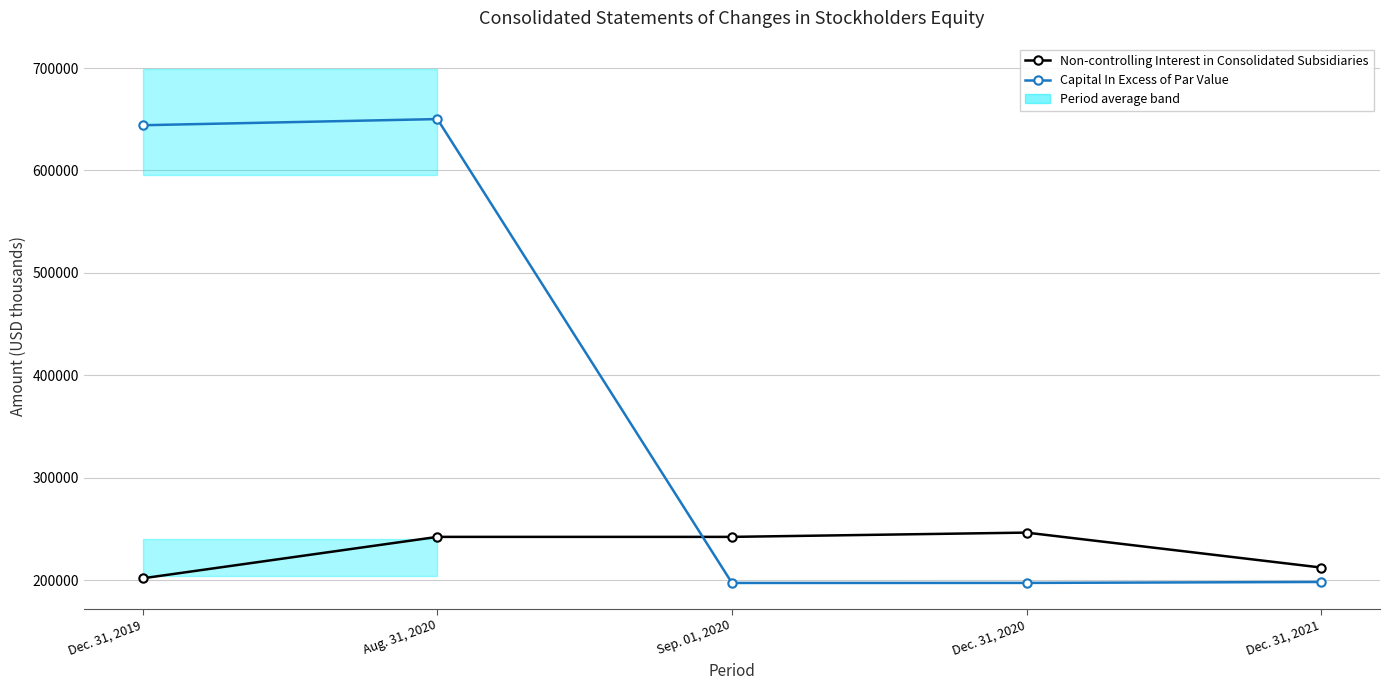

Which series has the widest spread of values?

Capital In Excess of Par Value